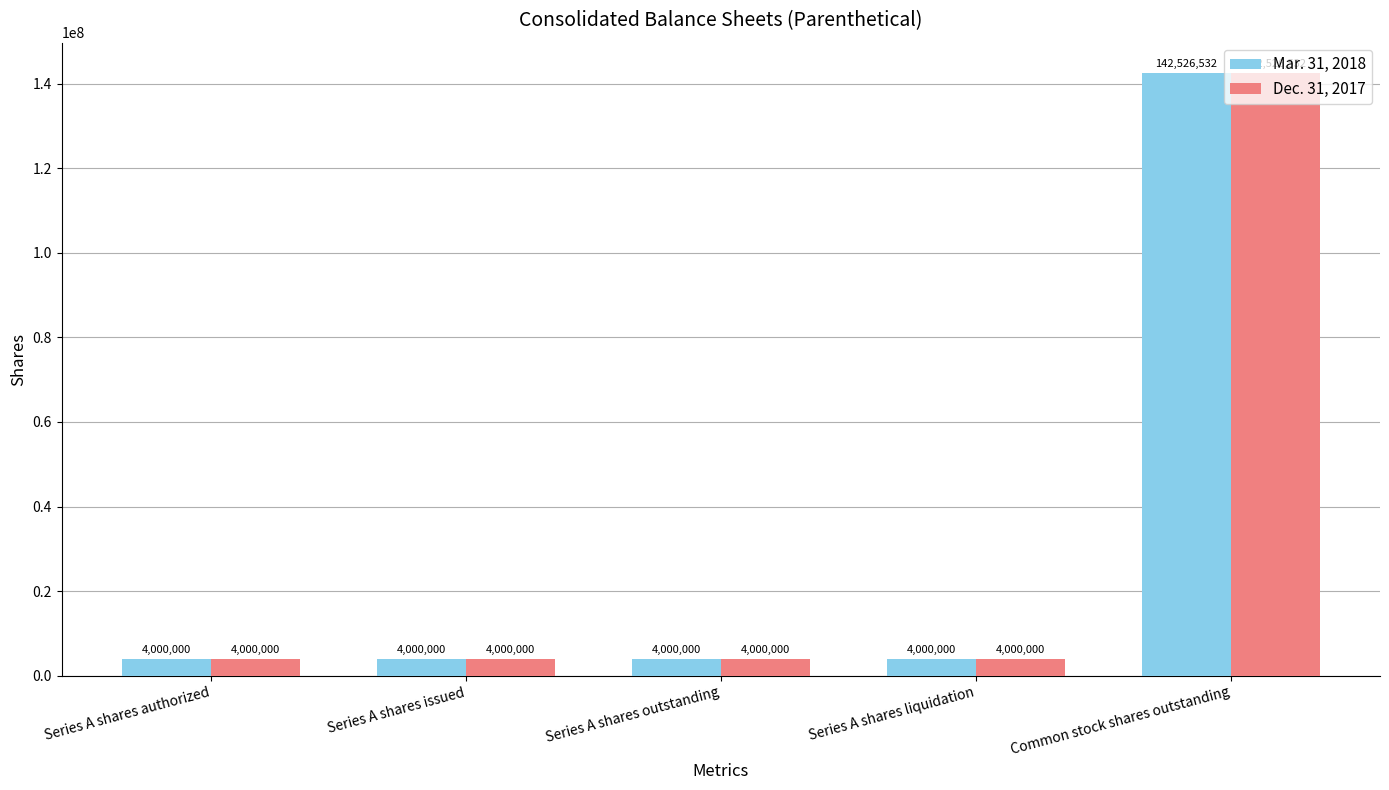

Does the chart contain stacked bars?

No